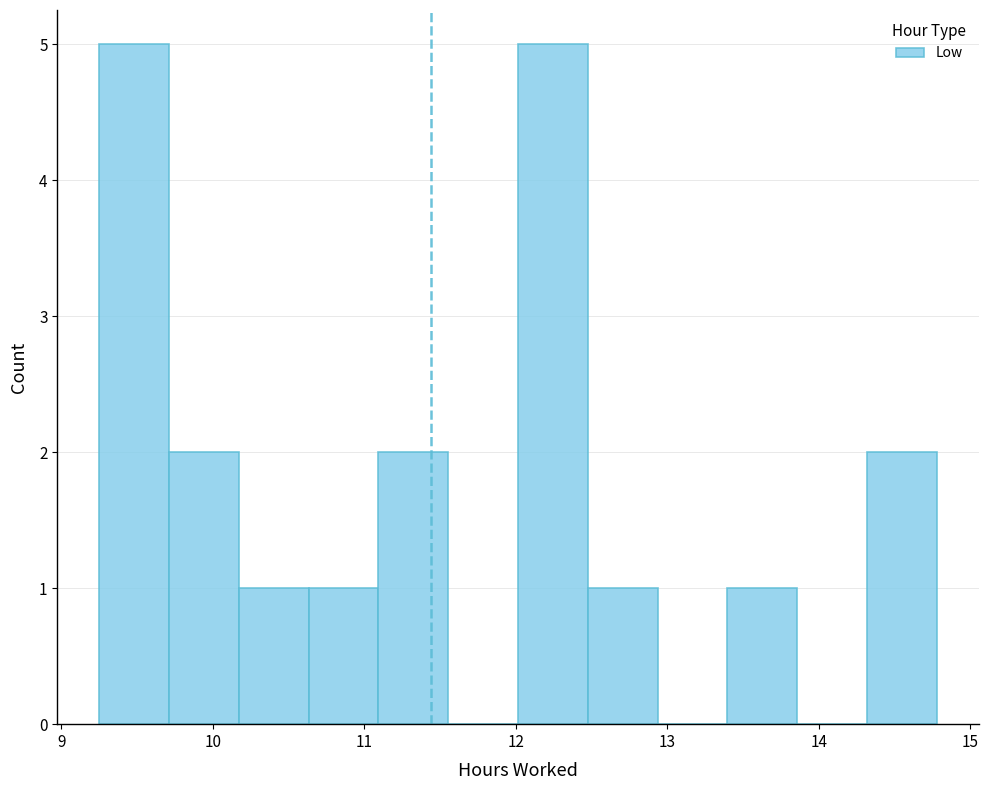

What is the height of the bar covering 12.0 to 12.5 on the x-axis? Neither the bar edges nor the heights are printed on the chart, so give them approximately, as read against the axes.

5